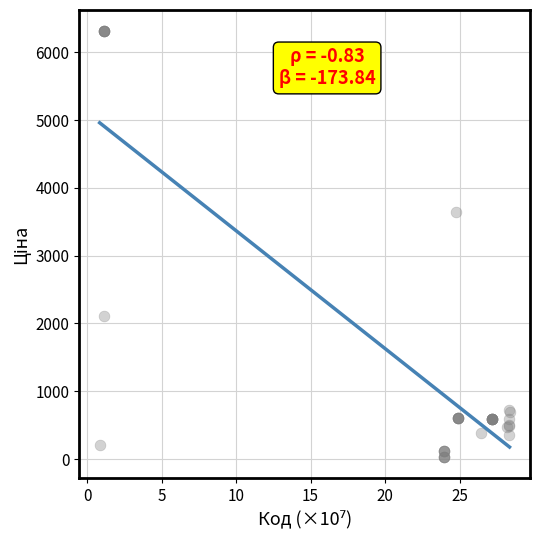

What Y value in the scatter plot is closest to 3170?

3646.5